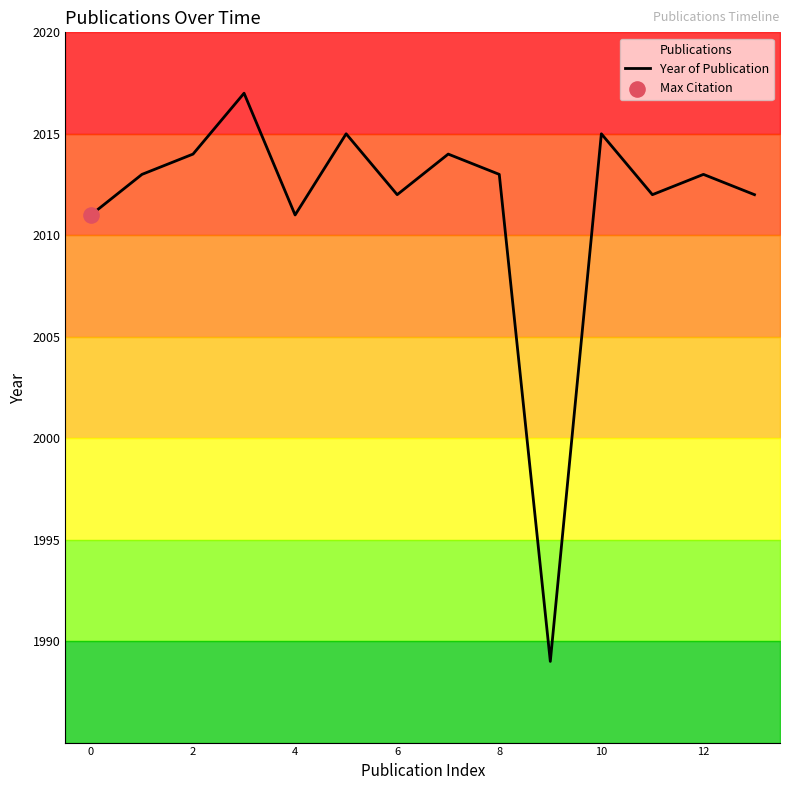

Approximately how many times larger is the value at 8 compared to 10?

1.0